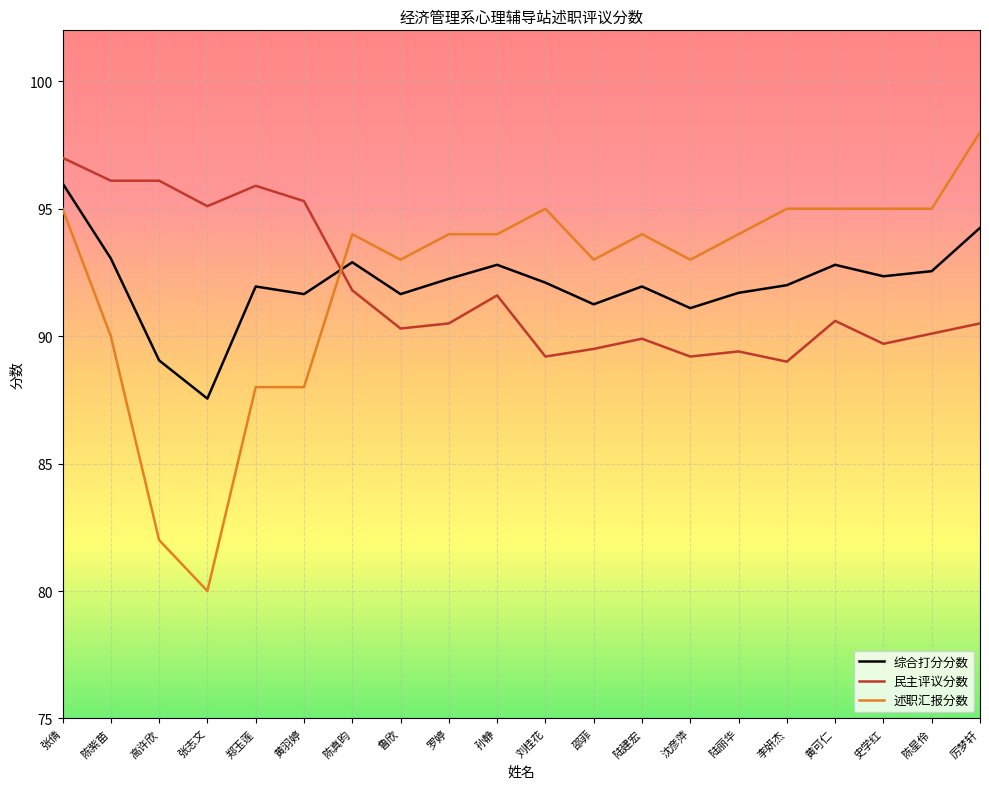

What value does the 民主评议分数 series have at 陆建宏?

89.9